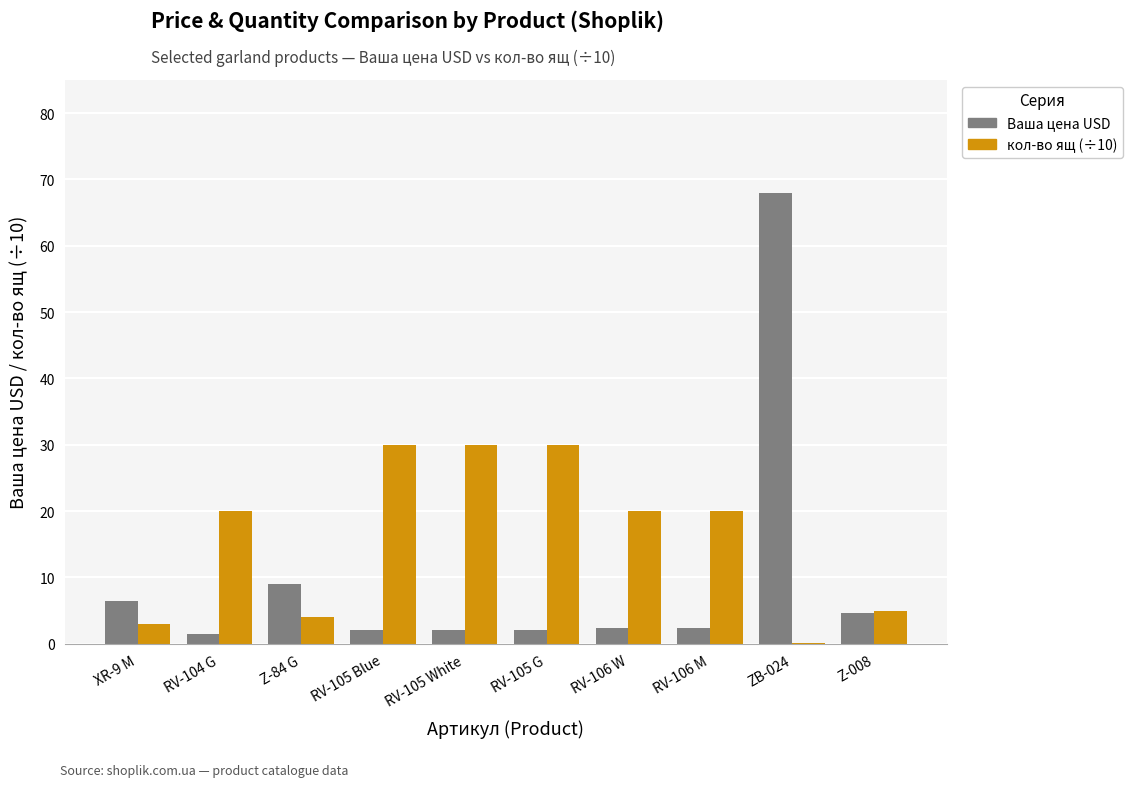

Which series has the largest total across all categories?

кол-во ящ (÷10)